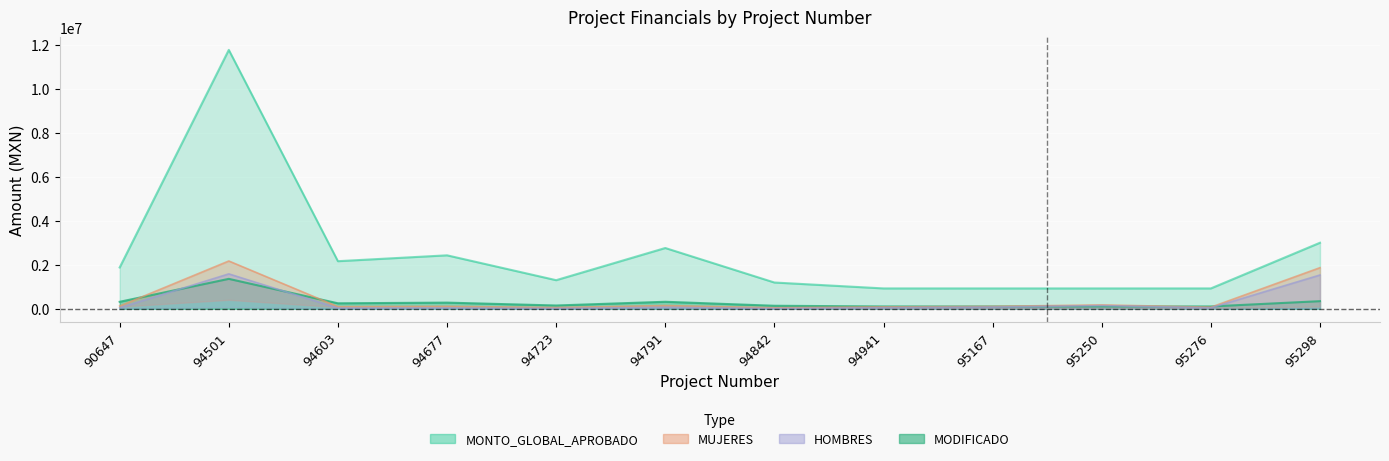

Where is the first local minimum for MODIFICADO?

94603